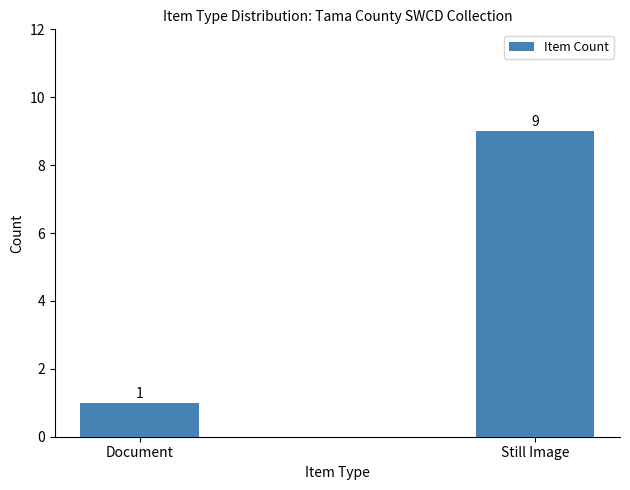

List the labels in order of value, smallest first.

Document, Still Image